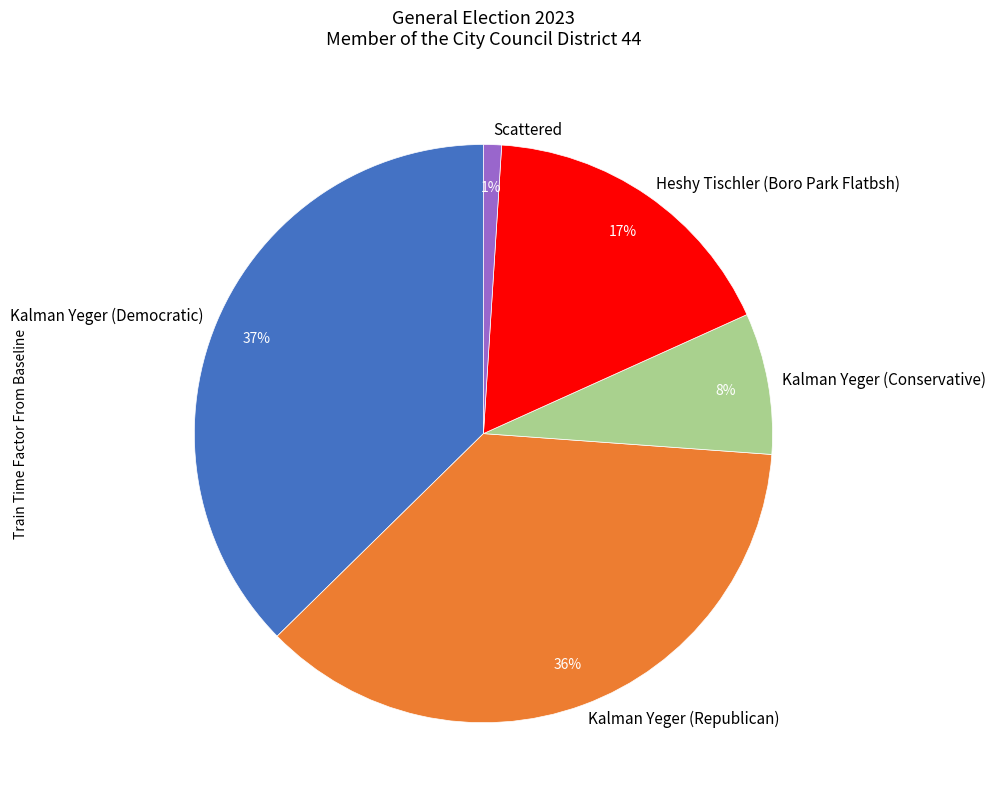

Between Heshy Tischler (Boro Park Flatbsh) and Kalman Yeger (Conservative), which is larger?

Heshy Tischler (Boro Park Flatbsh)